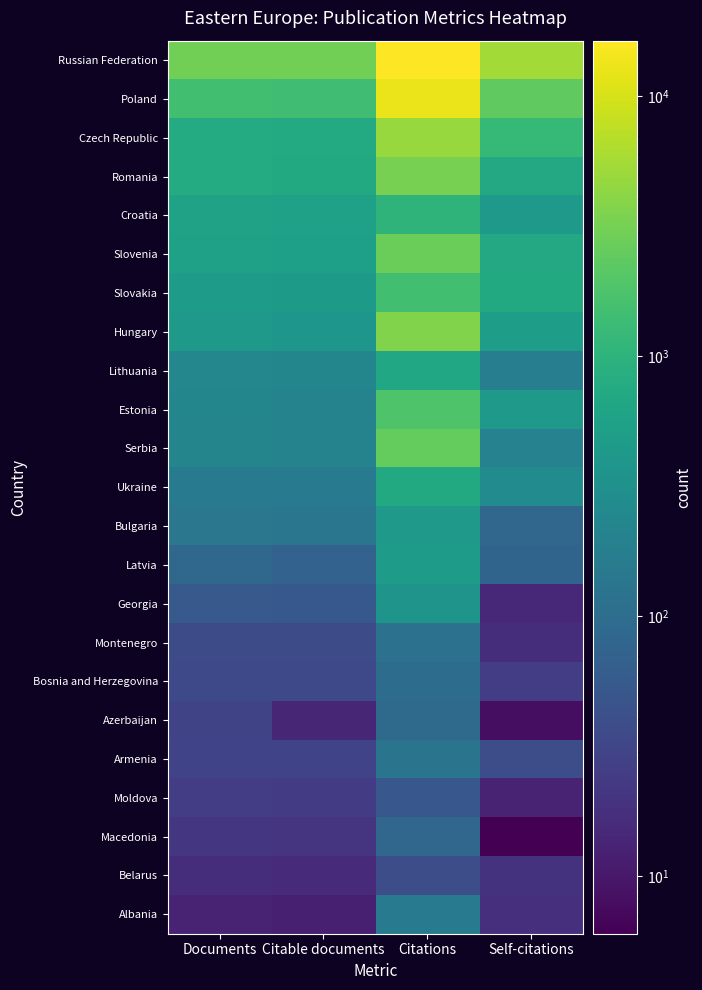

Which category has the highest value across all series?

Citations